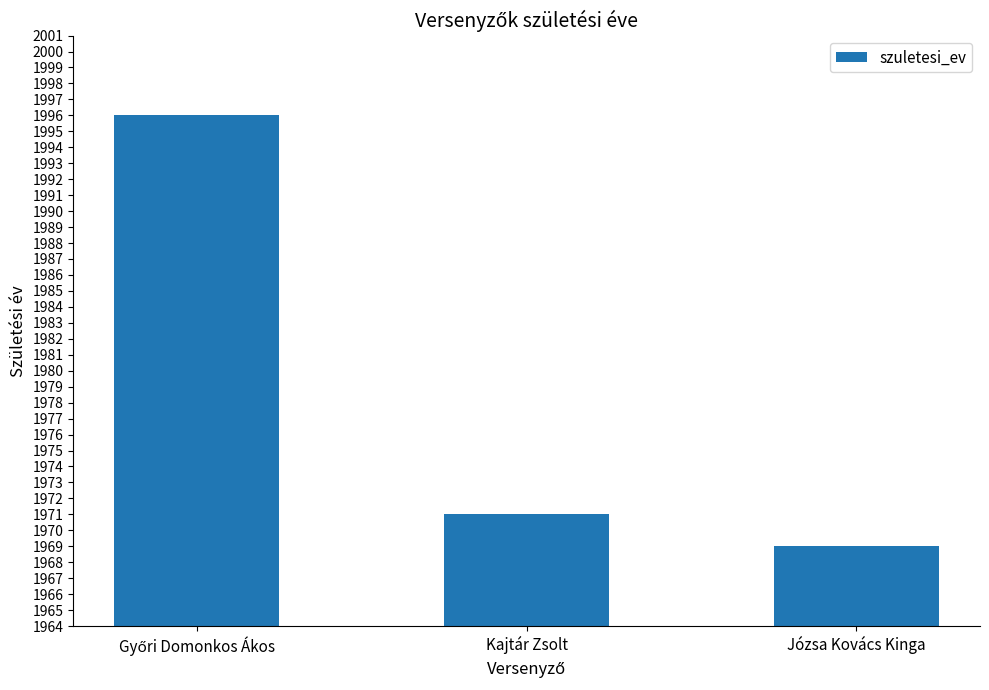

Reading right to left, transcribe all the data shown in this chart.

1969	1971	1996